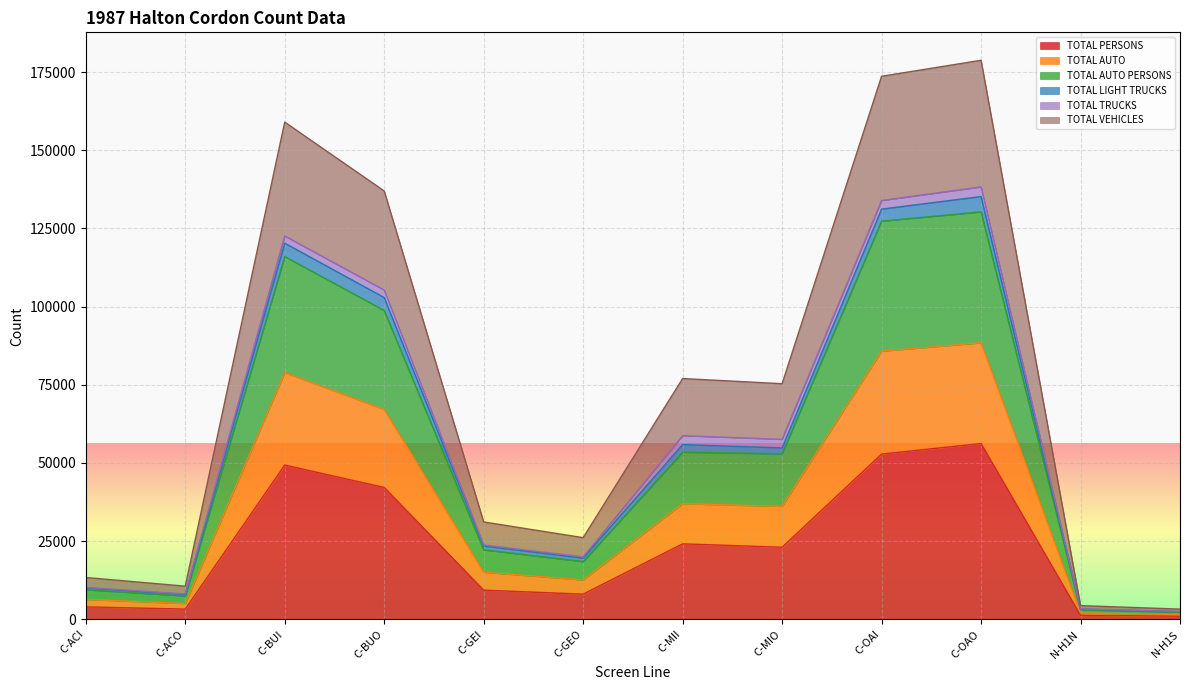

Rank the categories by TOTAL VEHICLES value from lowest to highest.

N-H1S, N-H1N, C-ACO, C-ACI, C-GEO, C-GEI, C-MIO, C-MII, C-BUO, C-BUI, C-OAI, C-OAO